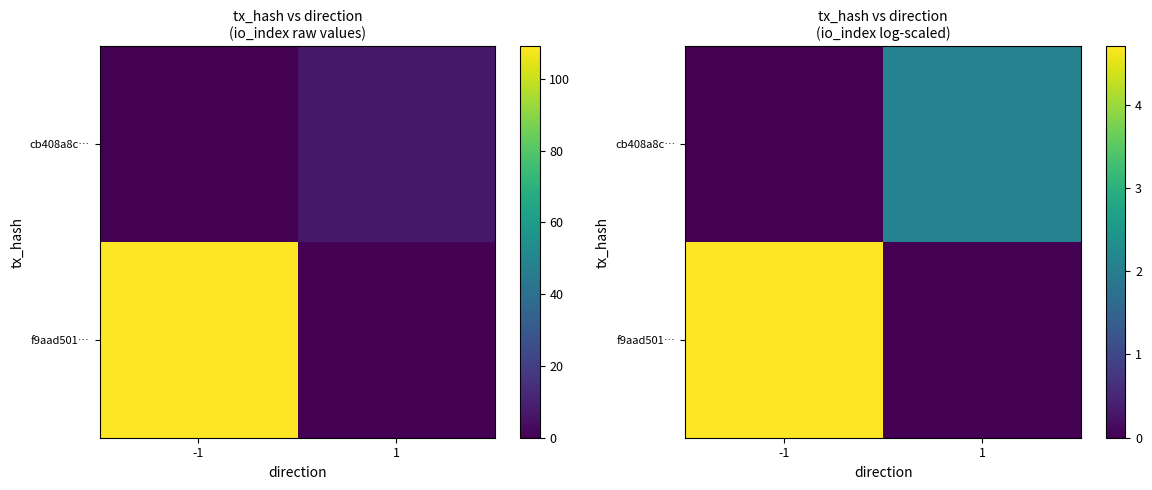

How many series are shown in this chart?

2